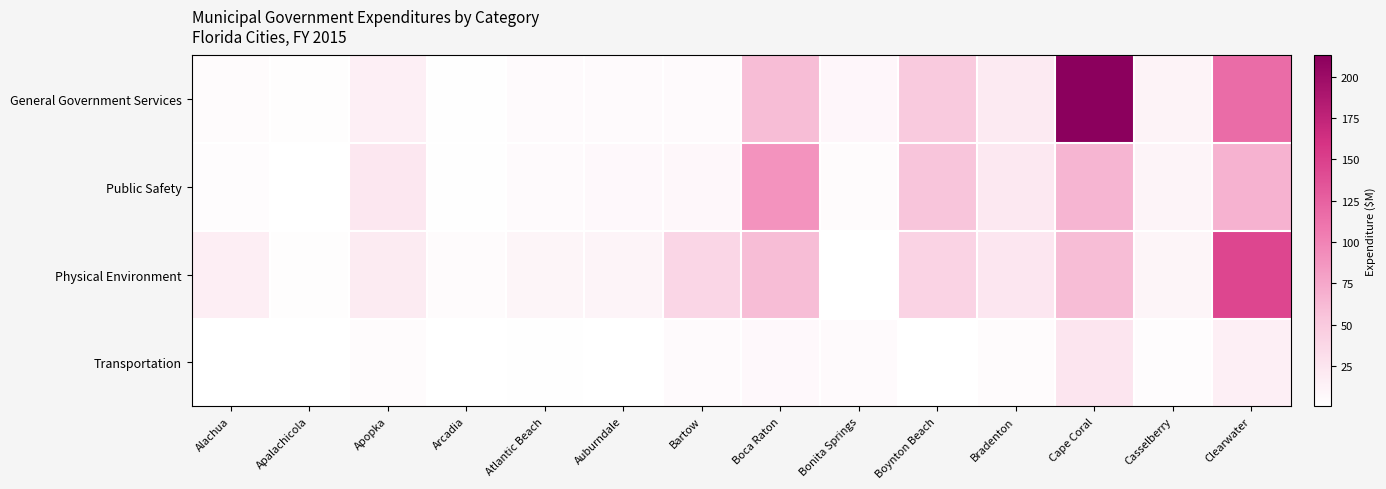

Which series has the widest spread of values?

General Government Services